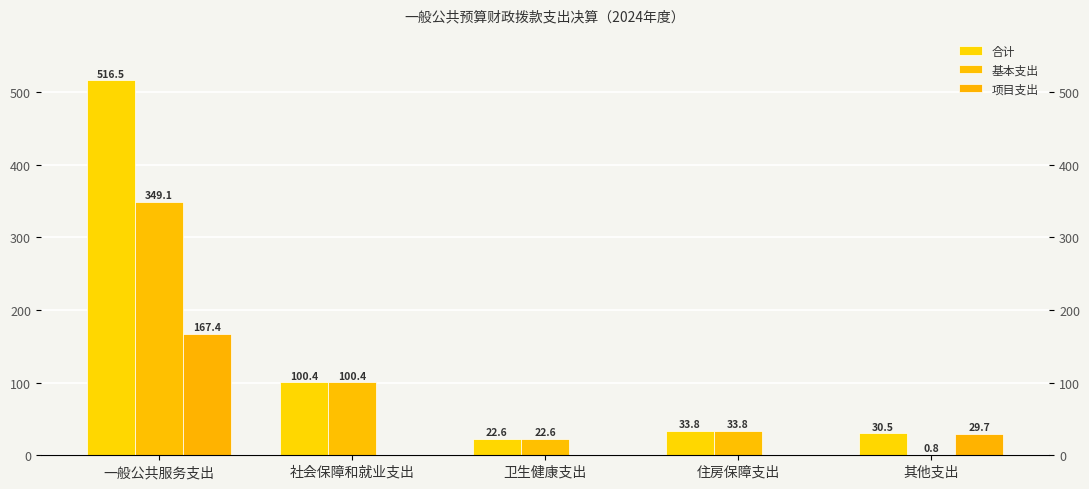

Are the bars grouped side by side (vs. stacked)?

Yes